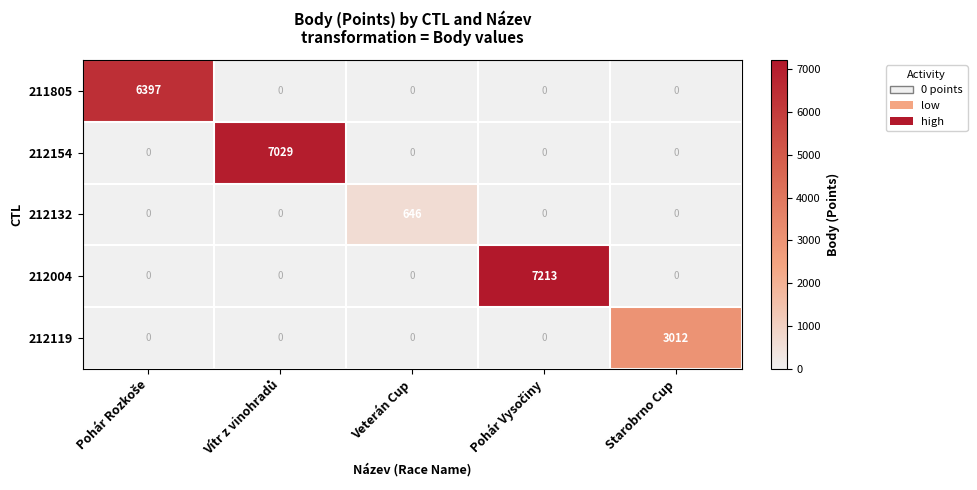

Which series has the largest range (max minus min)?

212004